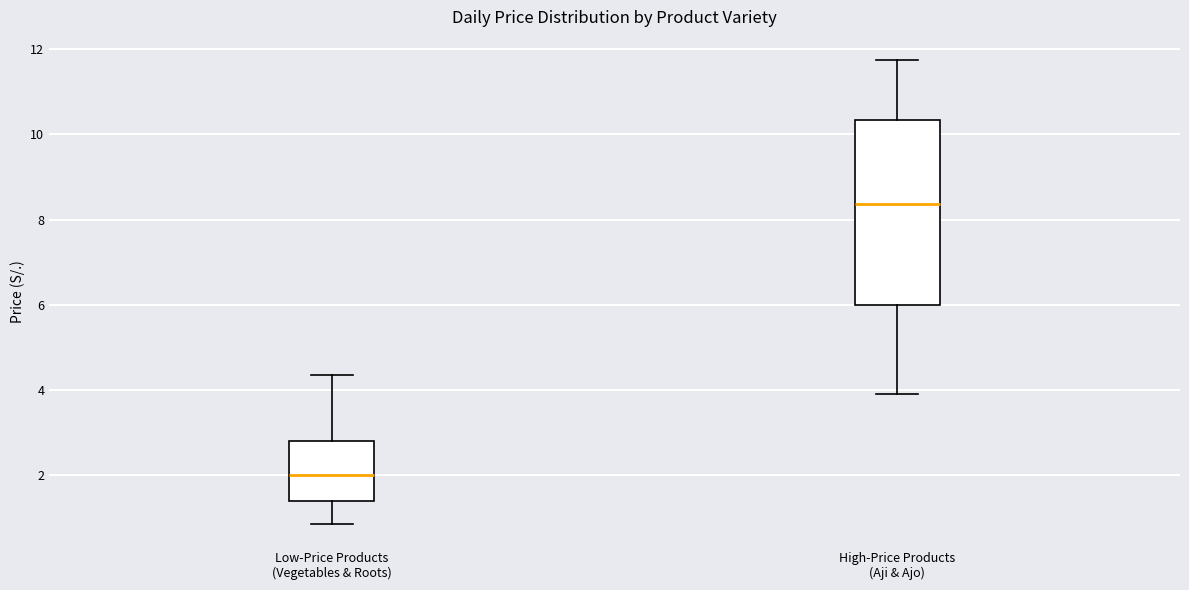

Which box is the tallest, from its lower edge to its upper edge?

High-Price Products (Aji & Ajo)